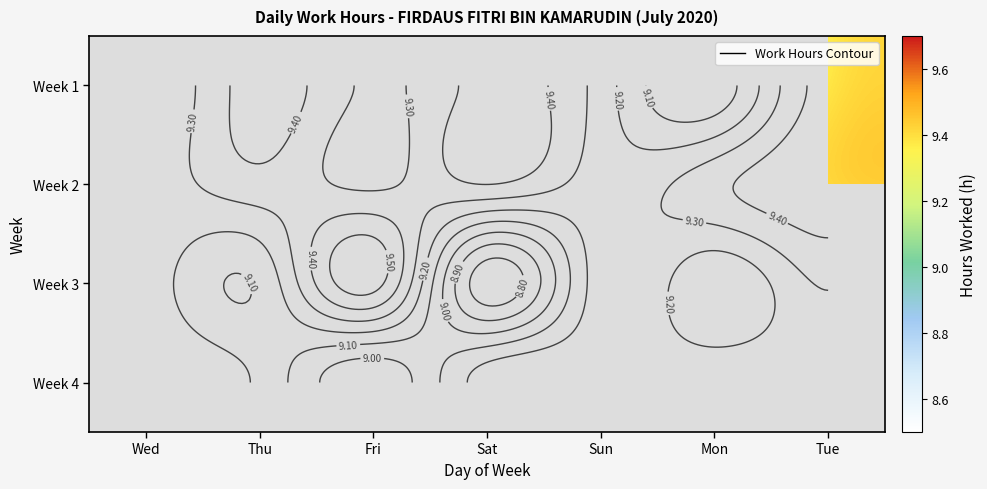

At which category does the chart reach its minimum across all series?

Sat